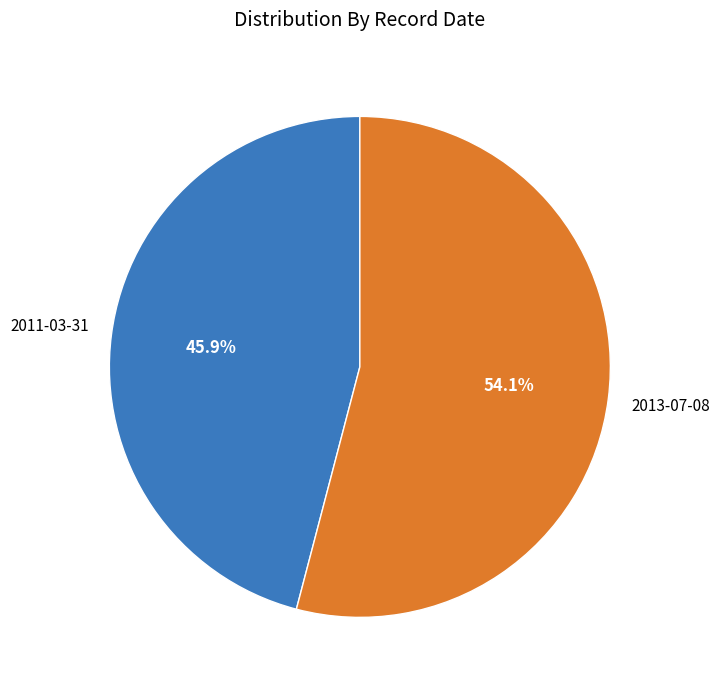

To the nearest percent, what portion does 2013-07-08 represent?

54%